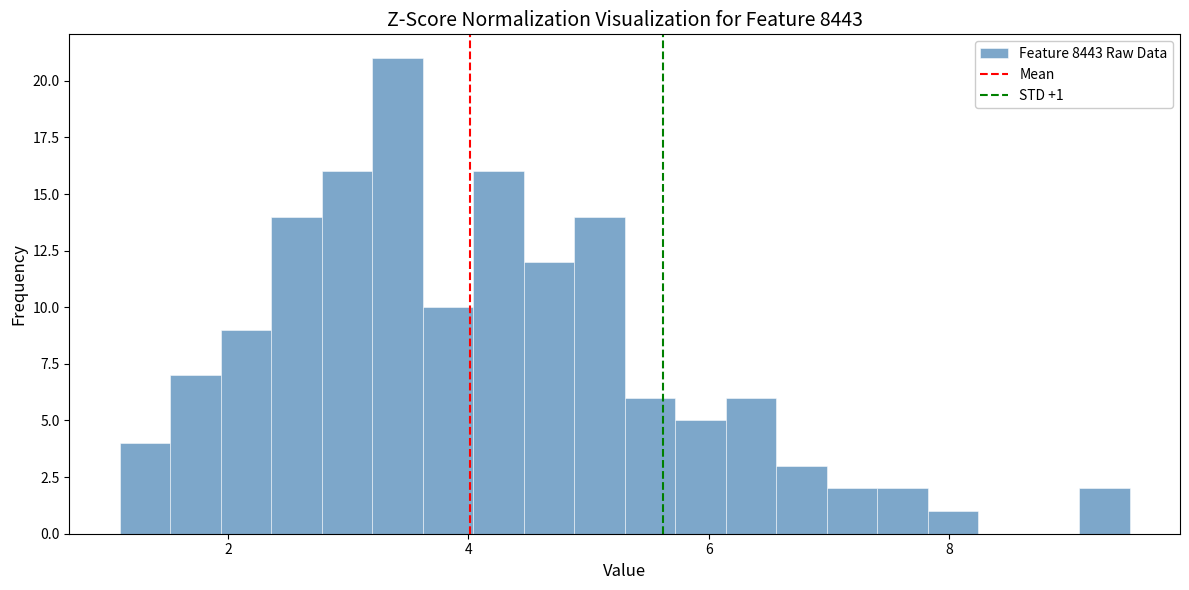

Read against the x-axis, roughly where is the centre of the tallest bar?

3.4